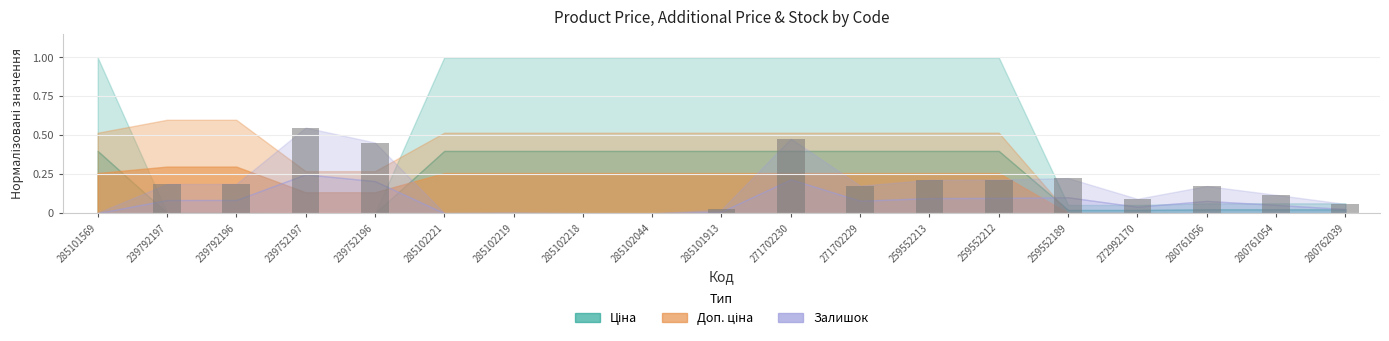

The chart shows a value of 0.1 at 259552189. True or false?

False